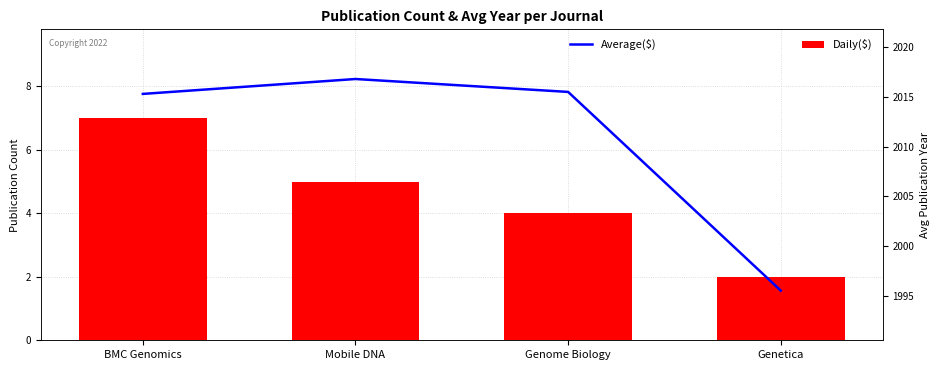

Reading left to right, what are all the values shown in this chart?

Daily($): 7.0	5.0	4.0	2.0
Average($): 2015.3	2016.8	2015.5	1995.5